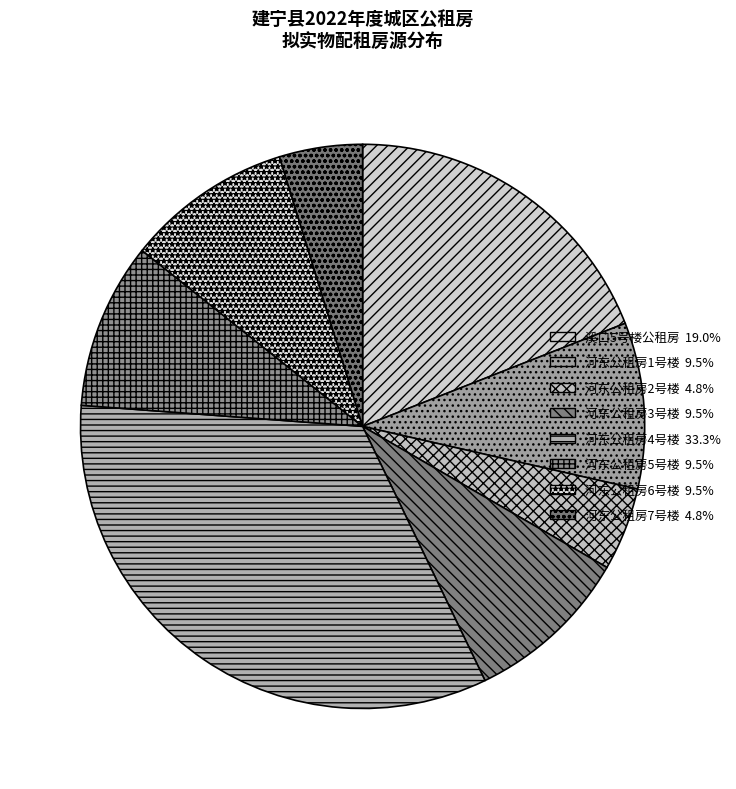

Which slice is the largest?

河东公租房4号楼